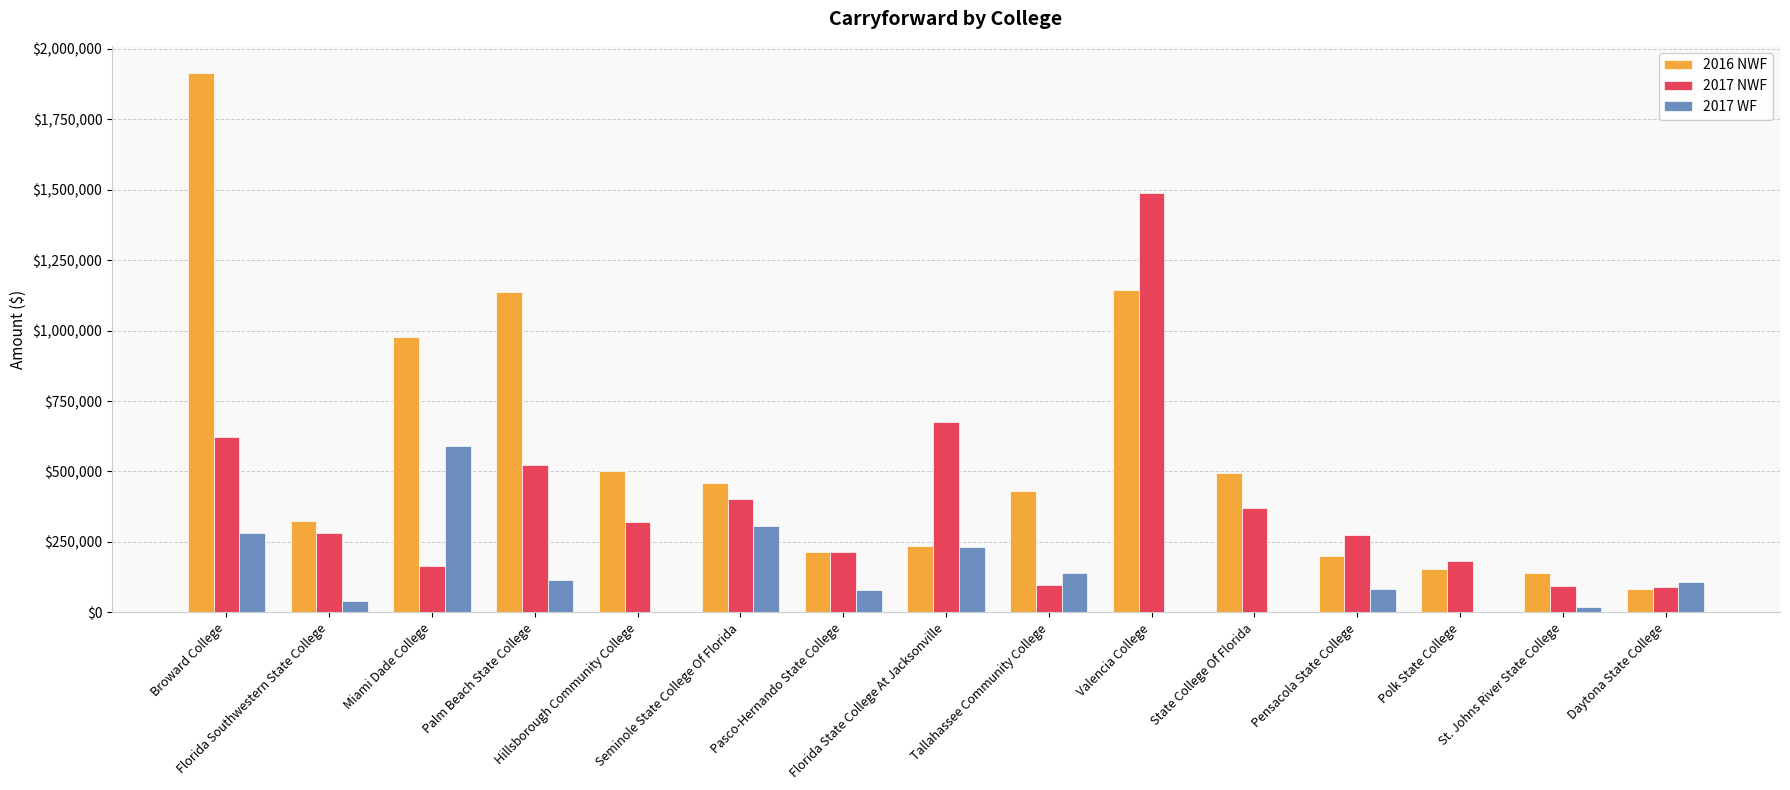

Which series has the largest total across all categories?

2016 NWF